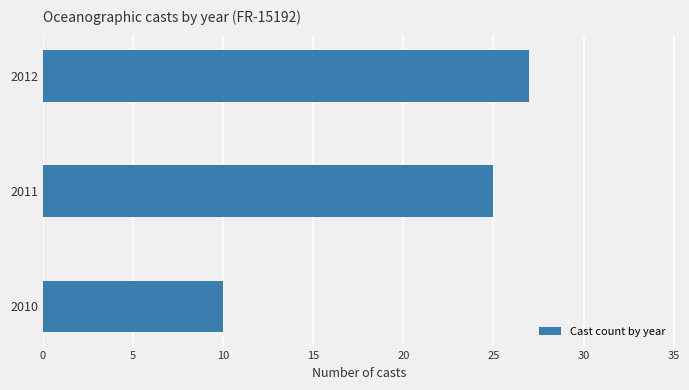

Reading bottom to top, transcribe all the data shown in this chart.

2010=10	2011=25	2012=27